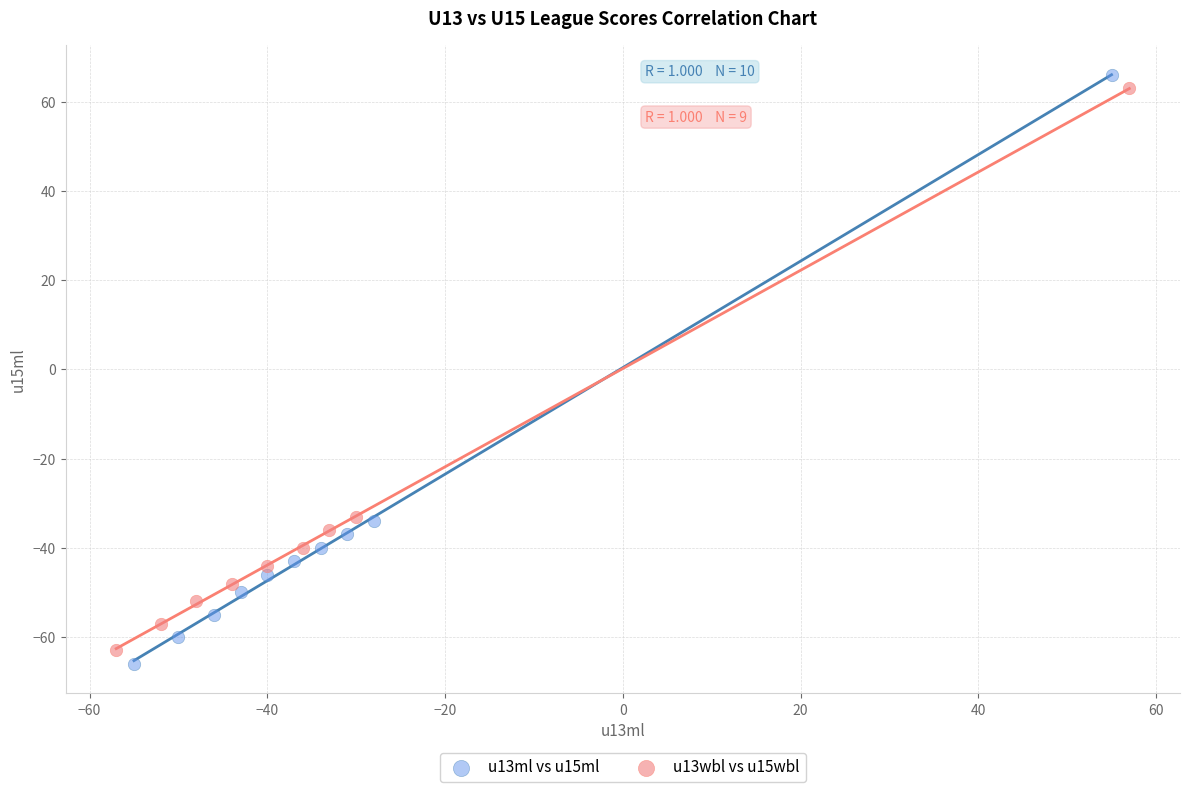

What are all the series names shown in the legend?

u13ml vs u15ml, u13wbl vs u15wbl